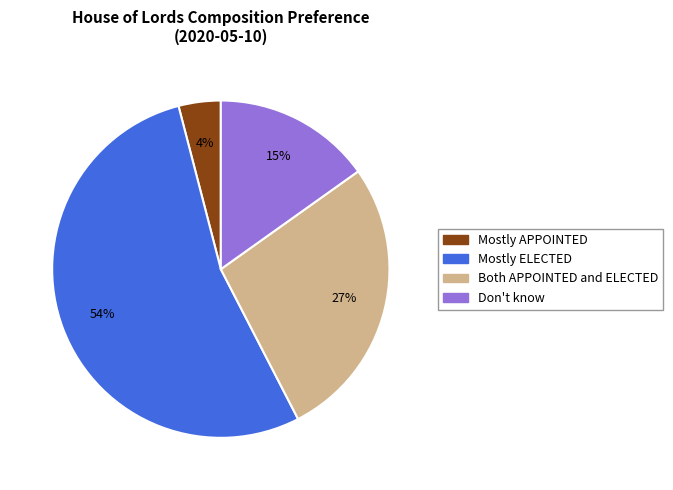

The Mostly ELECTED slice represents 54% of the pie. True or false?

True